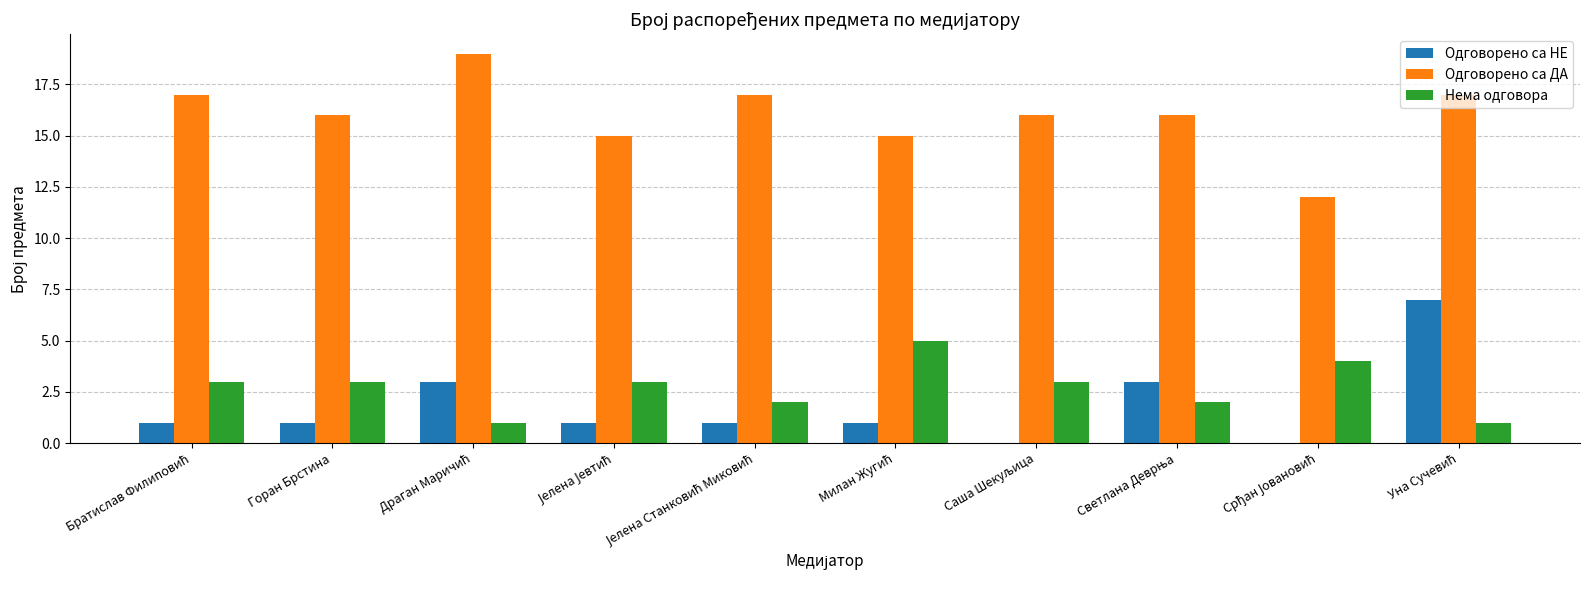

Which series has the largest total across all categories?

Одговорено са ДА